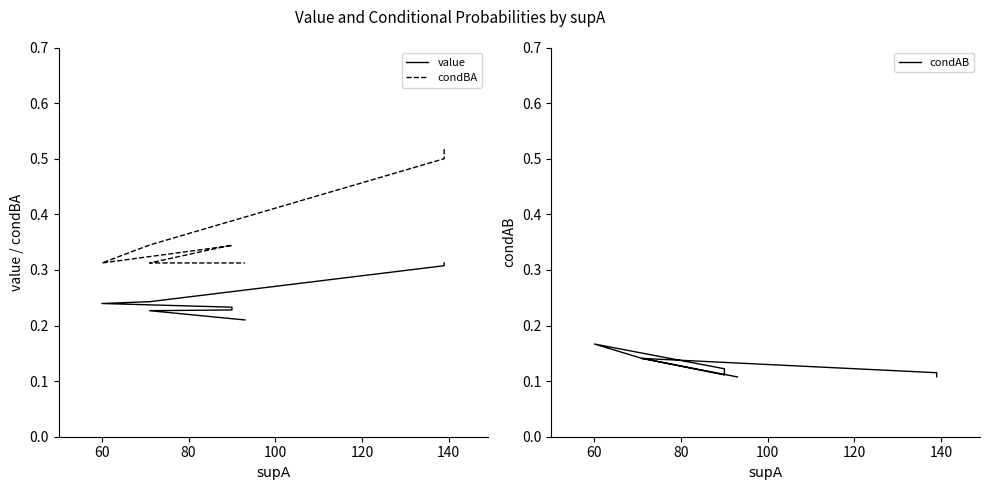

Which series has the largest total across all categories?

condBA